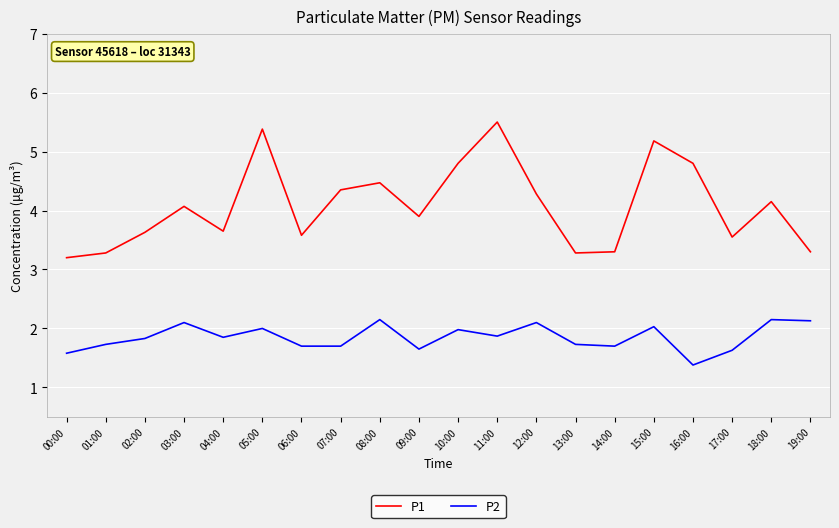

What is the spread (max minus min) of values at 00:00?

1.6